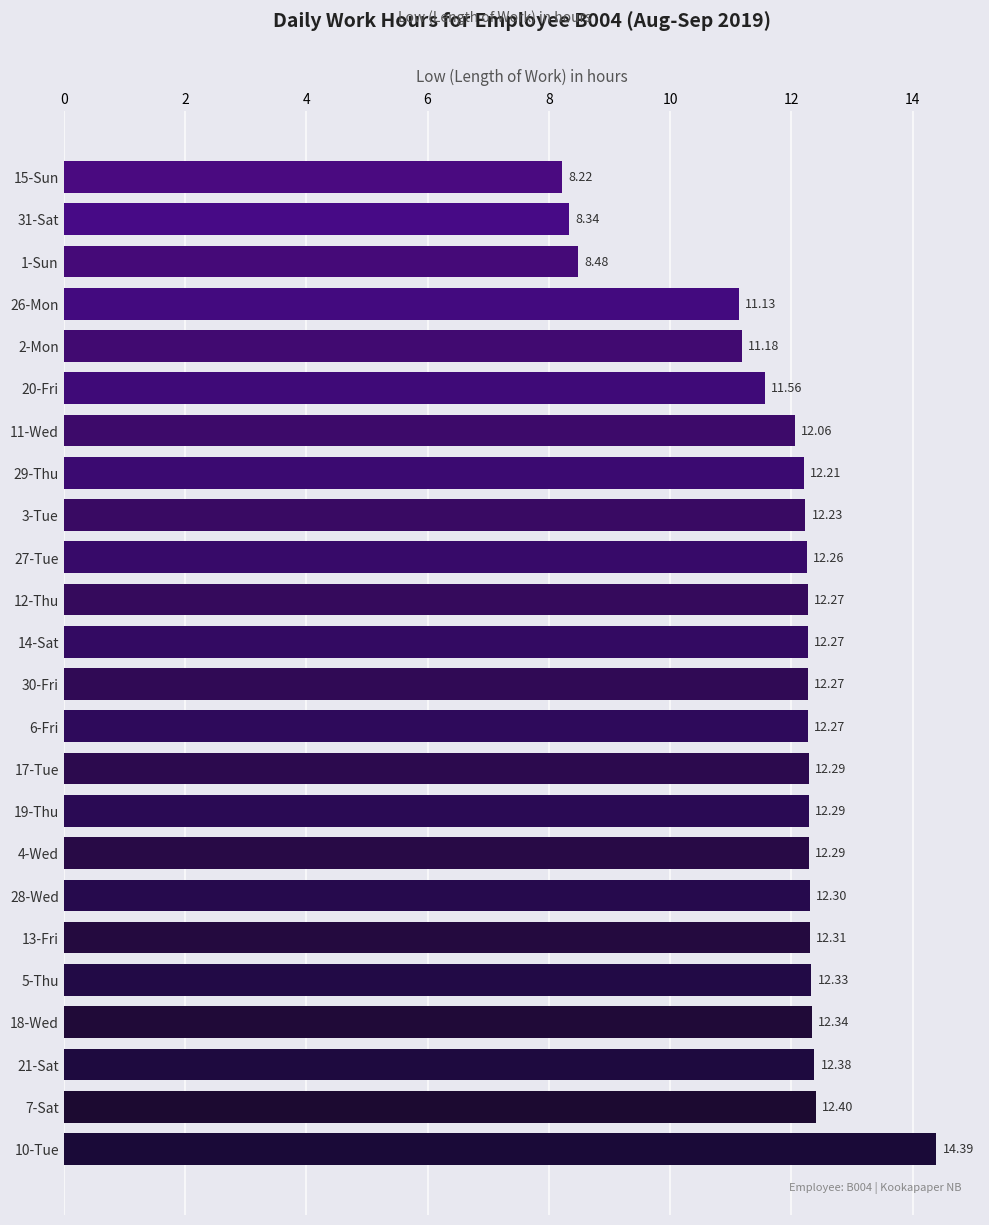

What is the sum of the values at 20-Fri and 7-Sat?

24.0